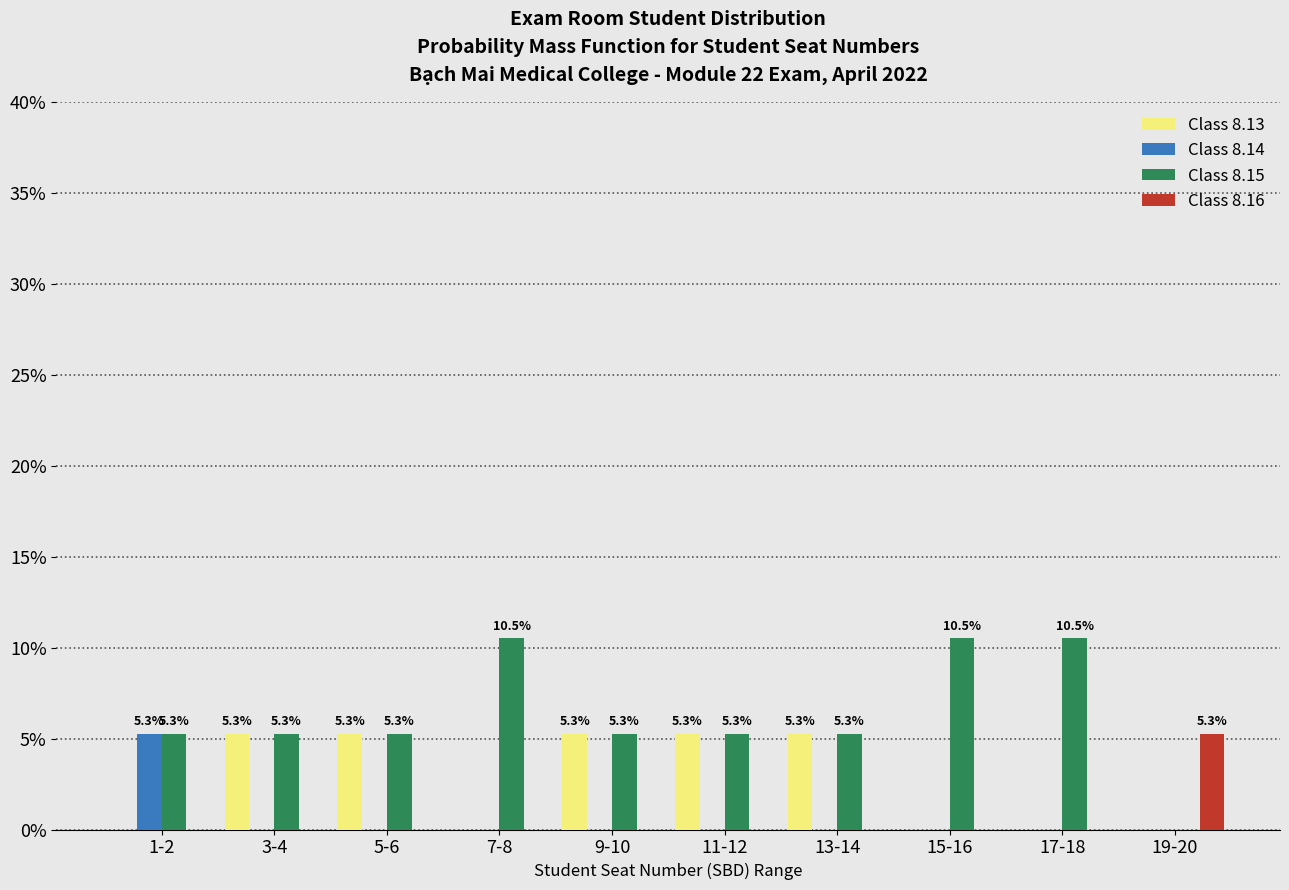

Between 15-16 and 19-20, which series saw the biggest shift?

Class 8.15